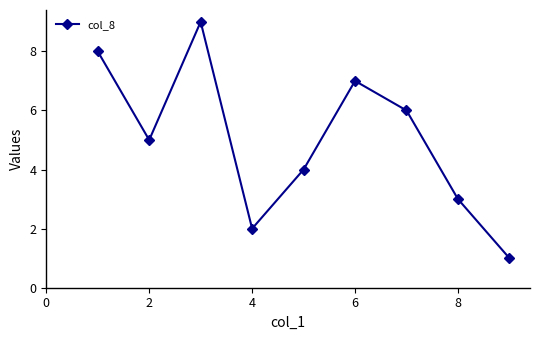

Does the chart display data point markers on the line(s)?

Yes